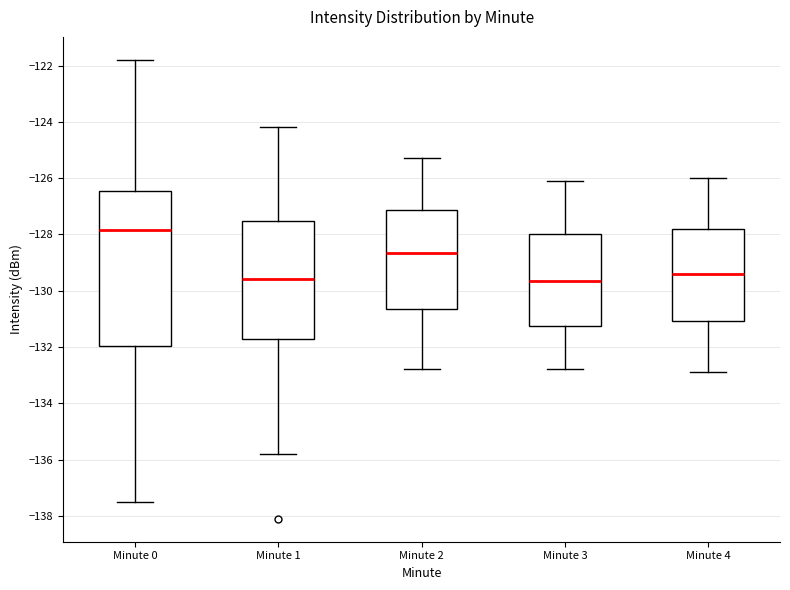

Reading left to right, read every box against the y-axis: the position of its median line, the range the box covers, and the ends of its whiskers. The values are not printed on the chart, so give them approximately, as read against the axis.

Minute 0: median -127.8, box -132.0 to -126.4, whiskers -137.4 to -121.8
Minute 1: median -129.6, box -131.8 to -127.6, whiskers -135.8 to -124.2
Minute 2: median -128.6, box -130.6 to -127.2, whiskers -132.8 to -125.2
Minute 3: median -129.6, box -131.2 to -128.0, whiskers -132.8 to -126.0
Minute 4: median -129.4, box -131.0 to -127.8, whiskers -132.8 to -126.0